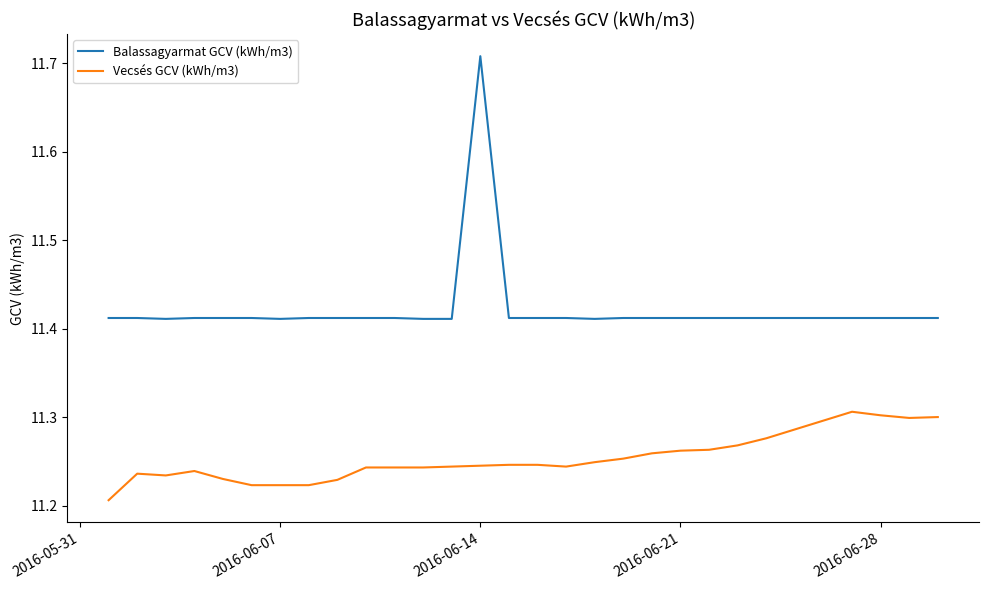

What is the difference between the maximum and minimum values in the Balassagyarmat GCV (kWh/m3) series?

0.3